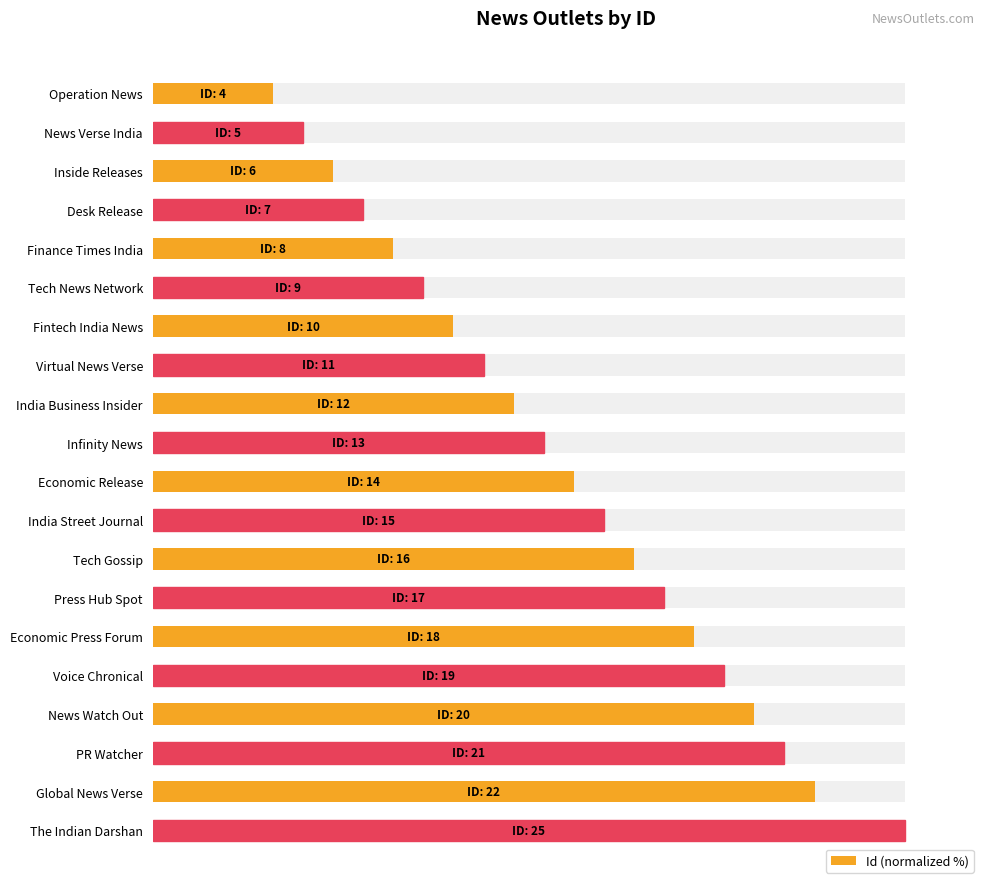

Reading left to right, transcribe all the data shown in this chart.

16.0	20.0	24.0	28.0	32.0	36.0	40.0	44.0	48.0	52.0	56.0	60.0	64.0	68.0	72.0	76.0	80.0	84.0	88.0	100.0